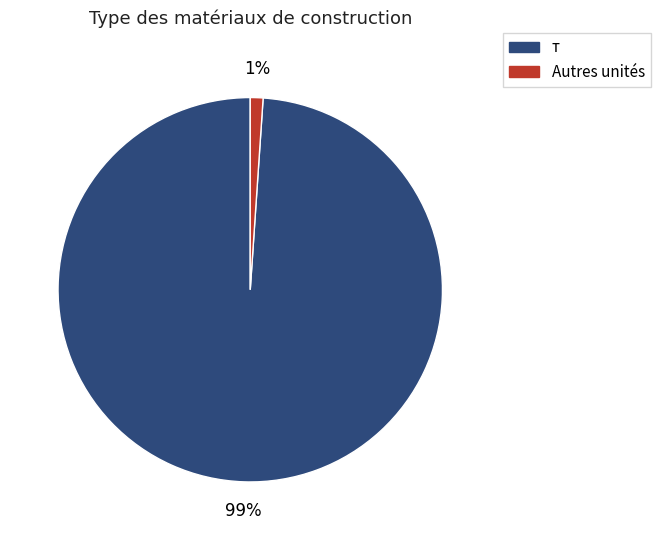

Is there any slice that represents more than half of the pie?

Yes